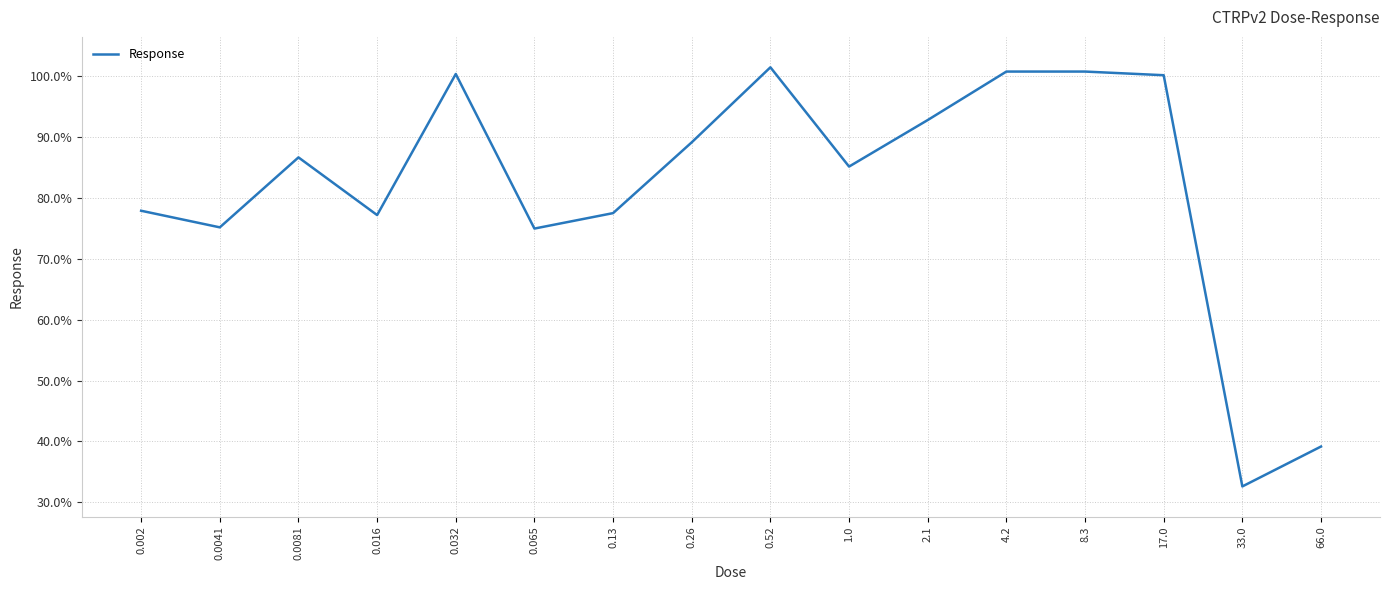

The chart shows a value of 38.9 at 0.065. True or false?

False